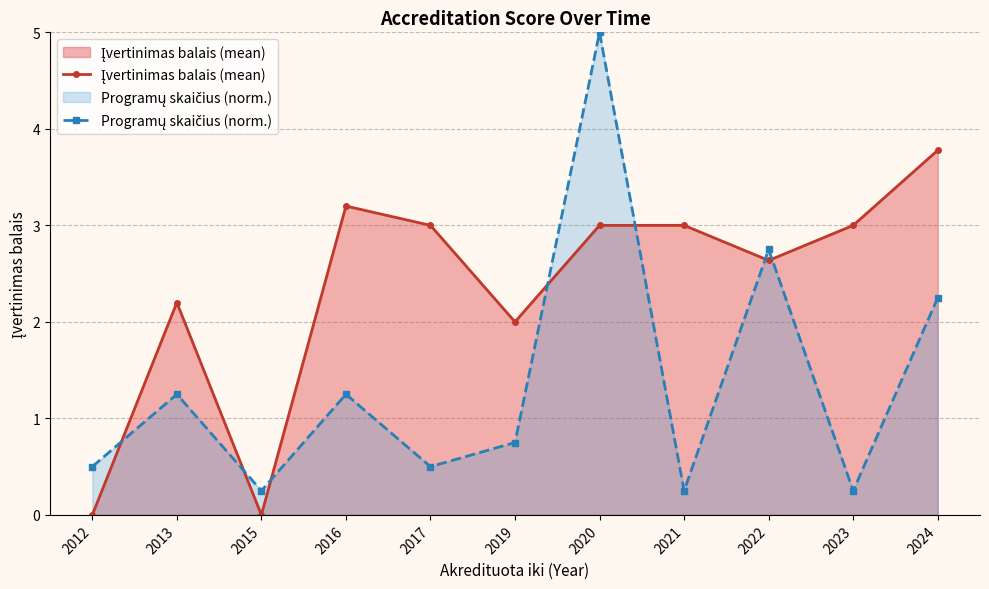

What is the difference between the maximum and minimum values in the Programų skaičius (norm.) series?

4.8